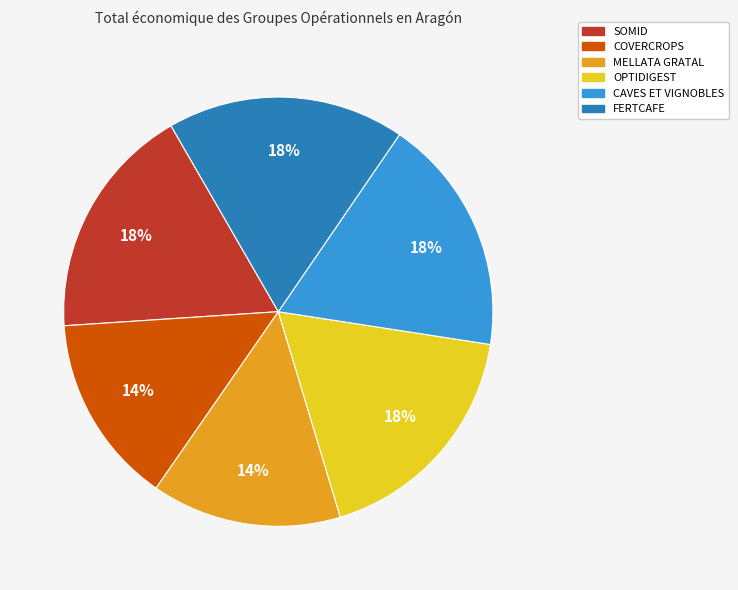

Combined, do OPTIDIGEST and CAVES ET VIGNOBLES account for over 50%?

No